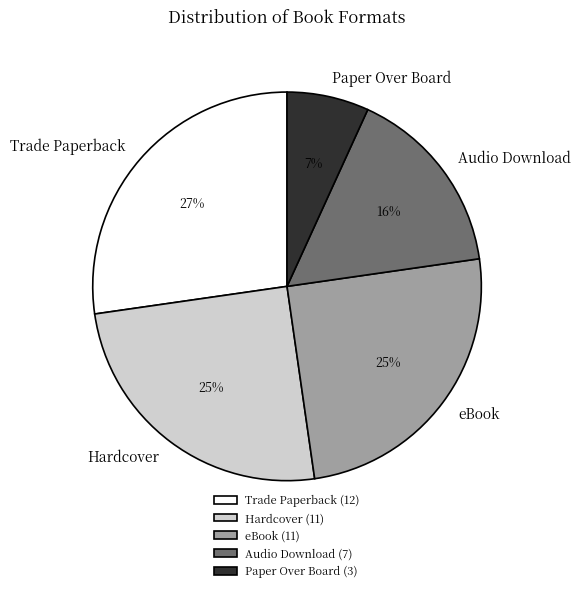

Do Trade Paperback and Hardcover together represent more than half of the pie?

Yes